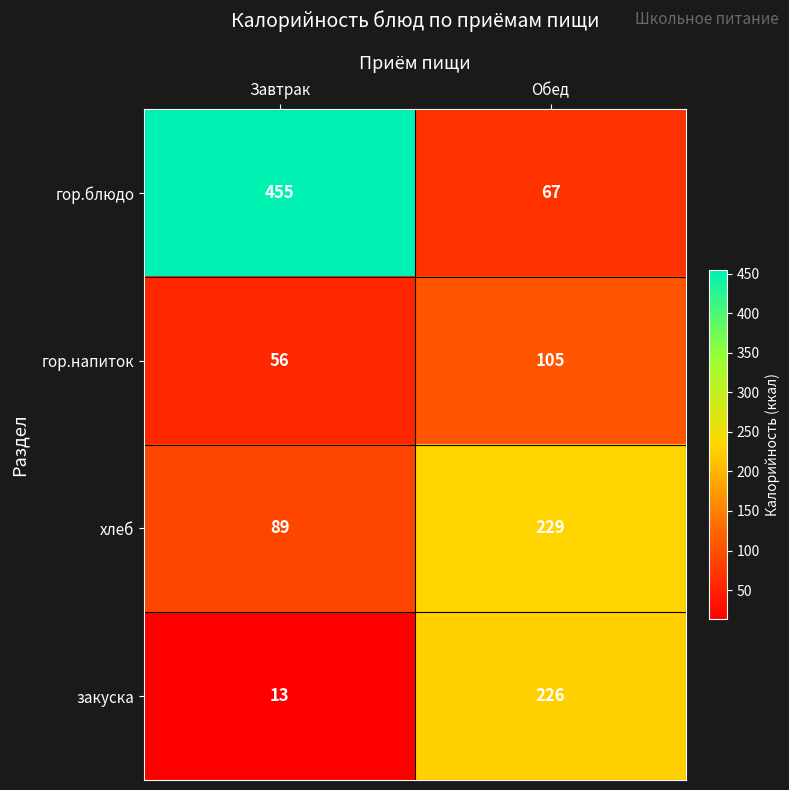

What is the total value across all series at Обед?

627